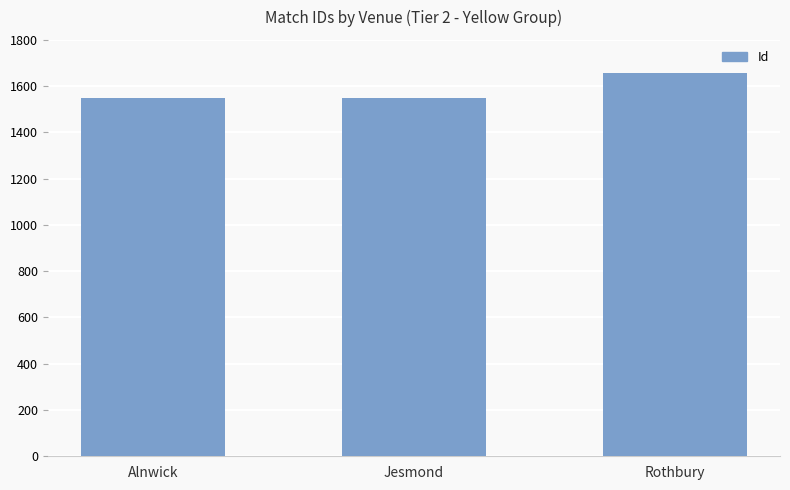

Which has a higher value, Alnwick or Rothbury?

Rothbury